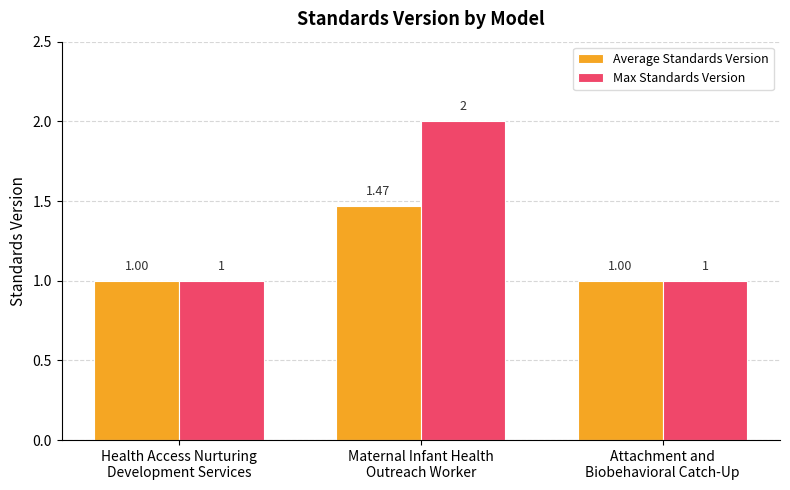

What is the sum of the Average Standards Version values at Attachment and
Biobehavioral Catch-Up and Maternal Infant Health
Outreach Worker?

2.5